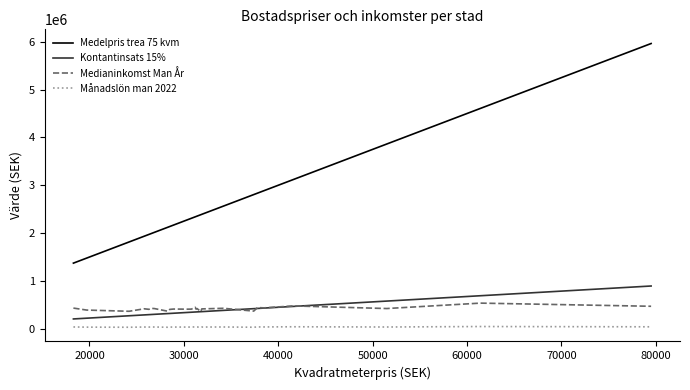

Is this an area chart (filled region under the line)?

No